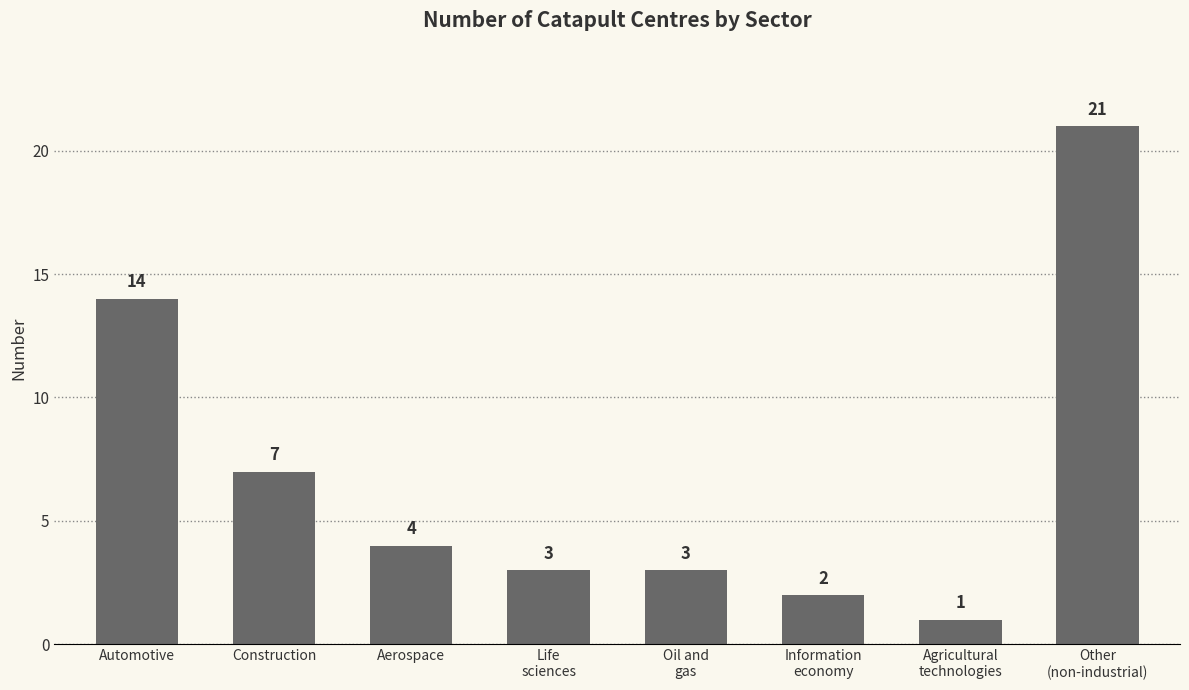

What is the change in value from Automotive to Construction?

-7